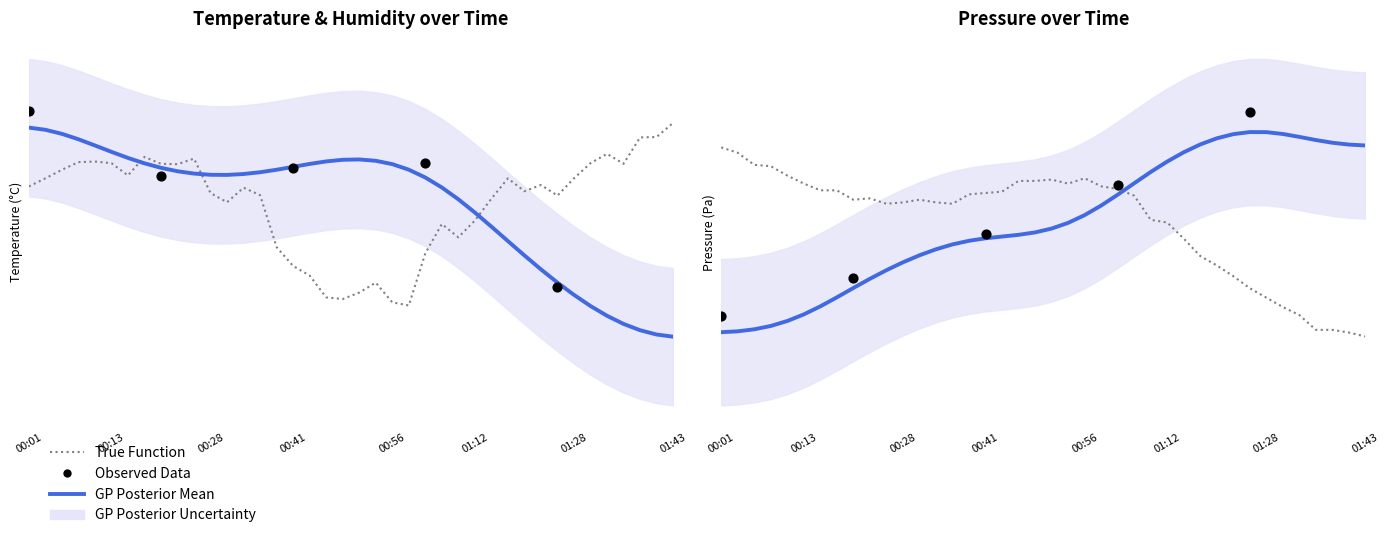

Which series contains the highest Y value?

temperature